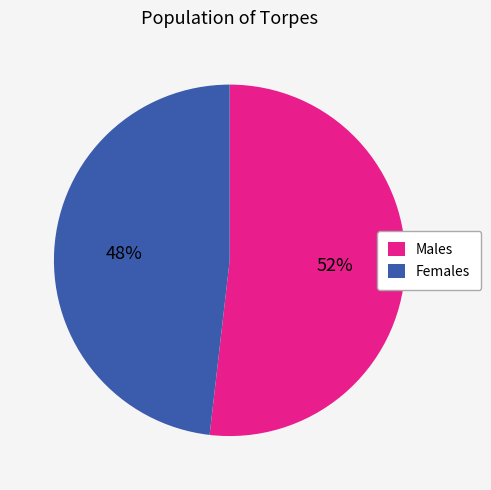

Is it true that Males is 58% of the pie?

False